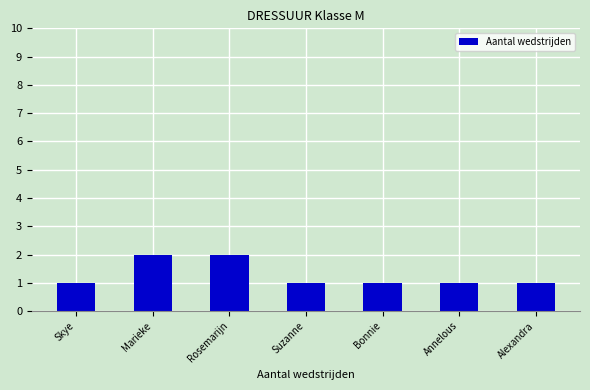

The chart shows a value of 0 at Alexandra. True or false?

False